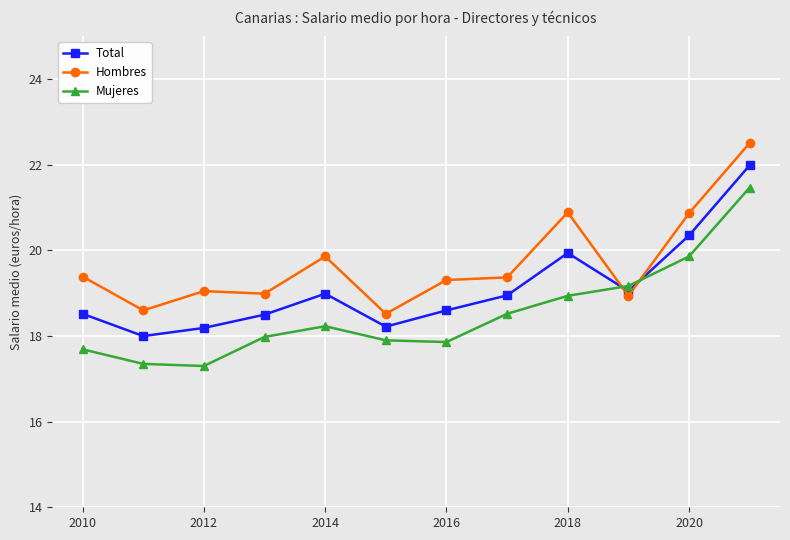

Which series has the widest spread of values?

Mujeres